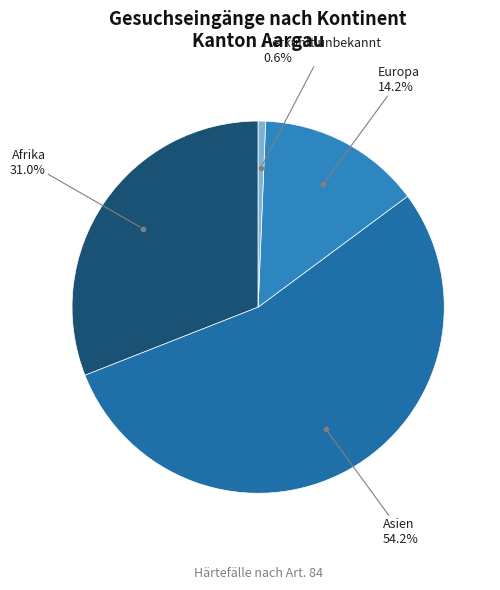

Is there a majority slice in this chart?

Yes